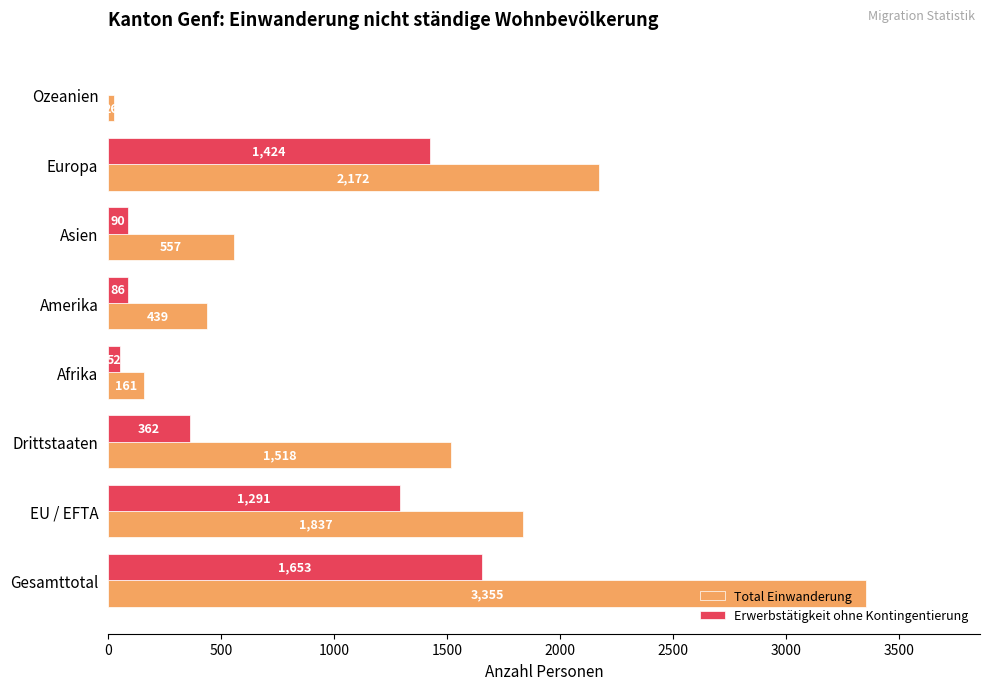

At which category does the chart reach its peak across all series?

Gesamttotal